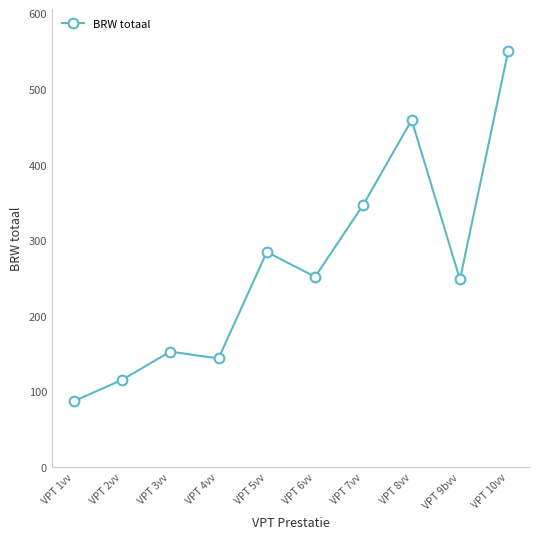

Where is the first local minimum?

VPT 4vv